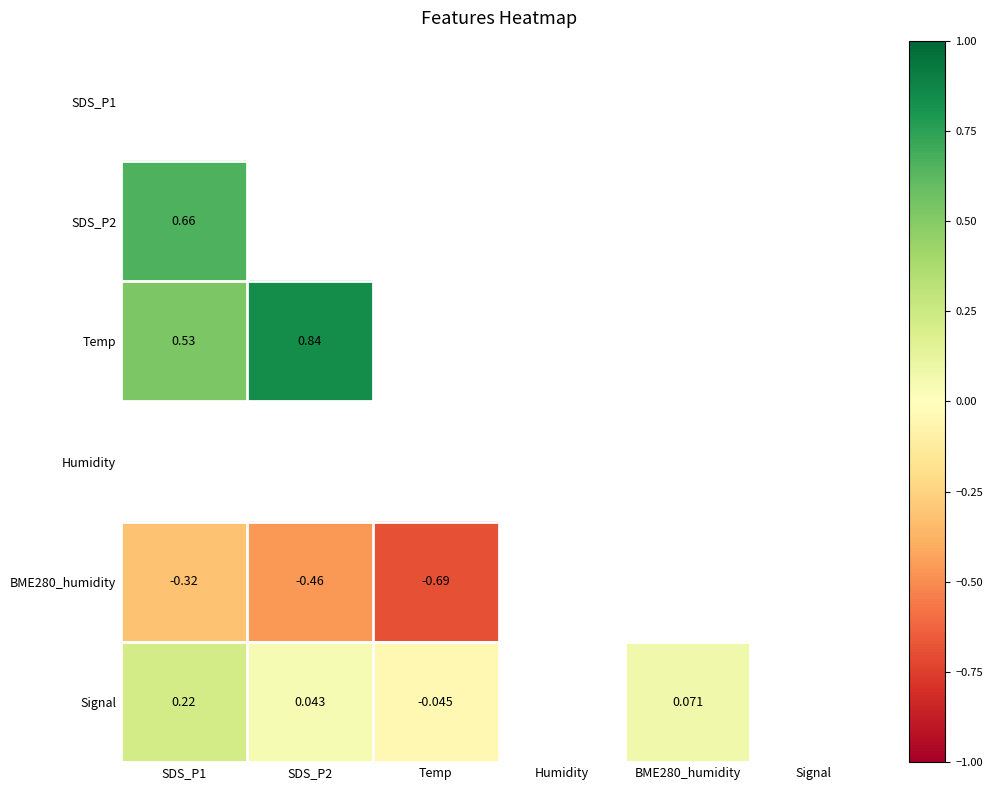

Which series changed the most between SDS_P2 and Temp?

BME280_humidity